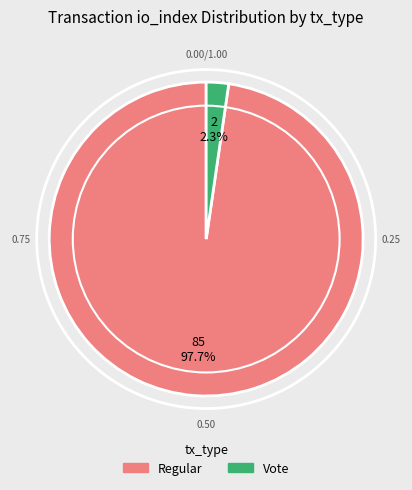

Does any single category account for the majority?

Yes